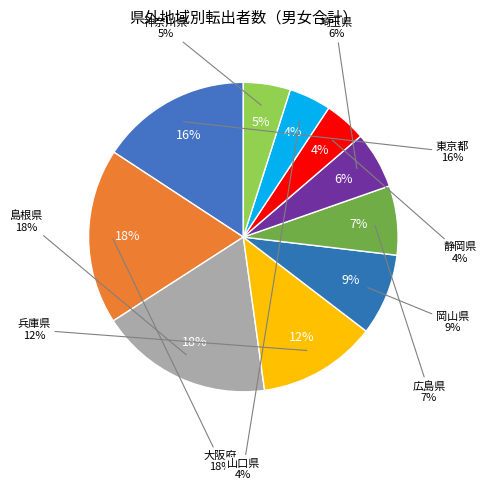

Which category has the biggest portion of the pie?

大阪府